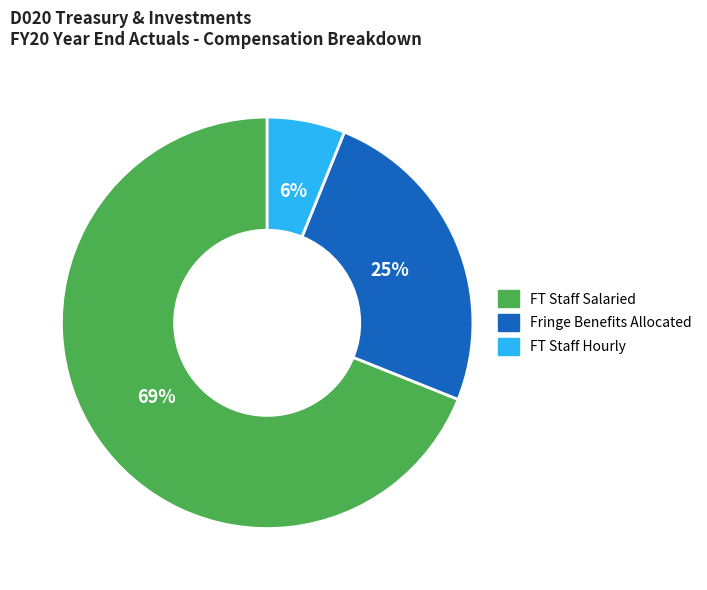

To the nearest percent, what is the difference between the largest and smallest slice percentages?

63%